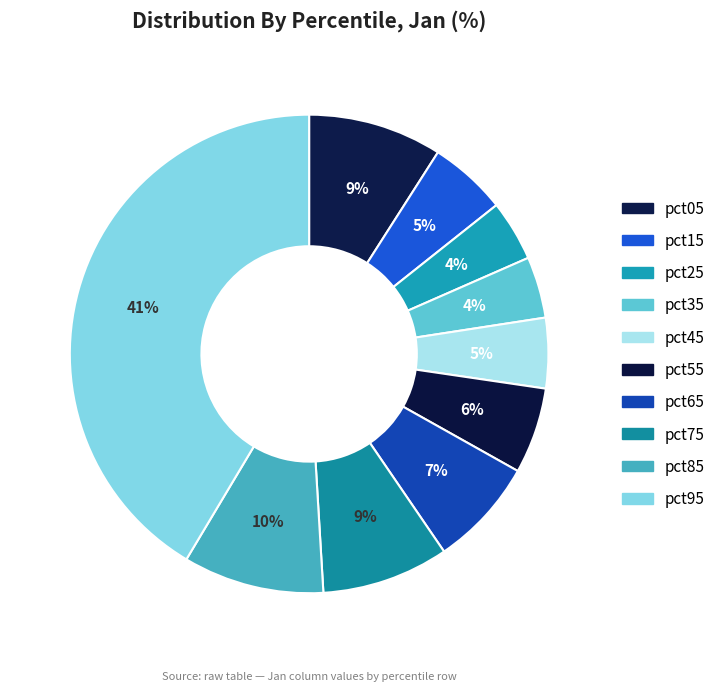

Is there a majority slice in this chart?

No